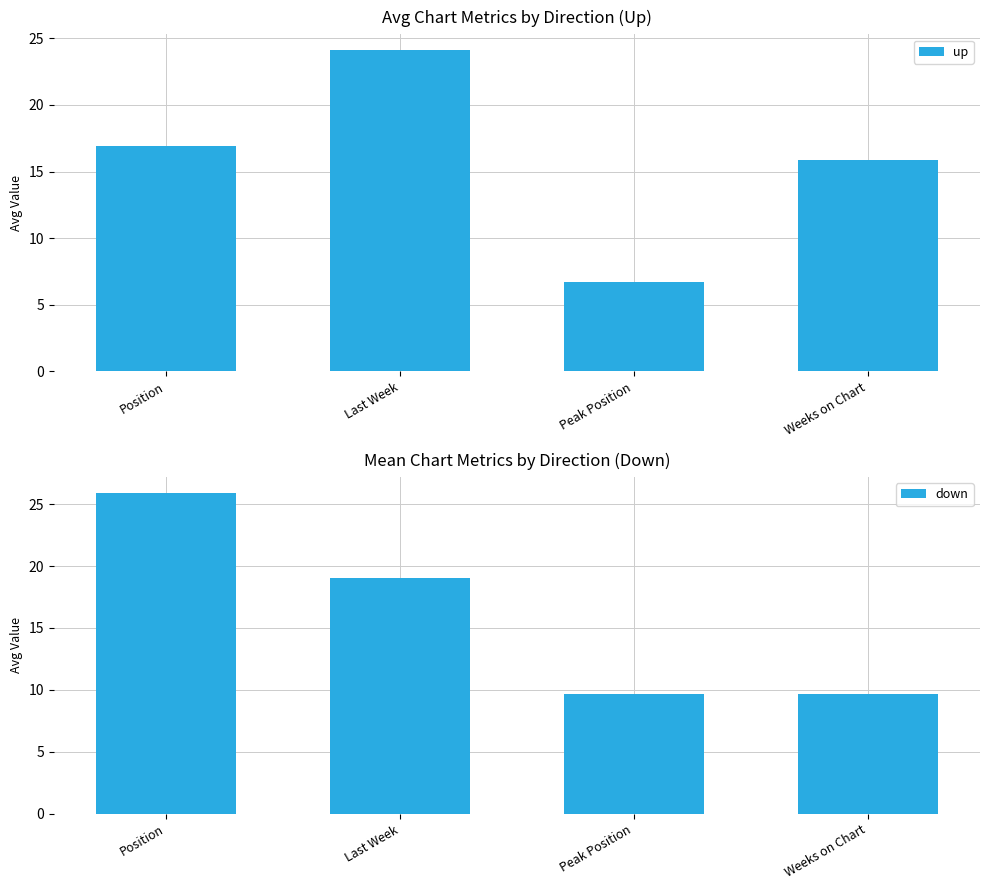

What position from the left is Position?

1